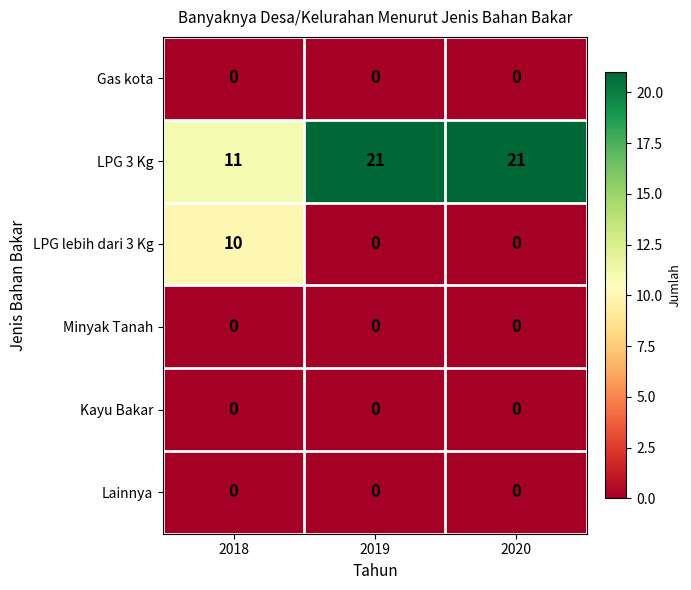

What is the sum of the LPG lebih dari 3 Kg values at 2018 and 2019?

10